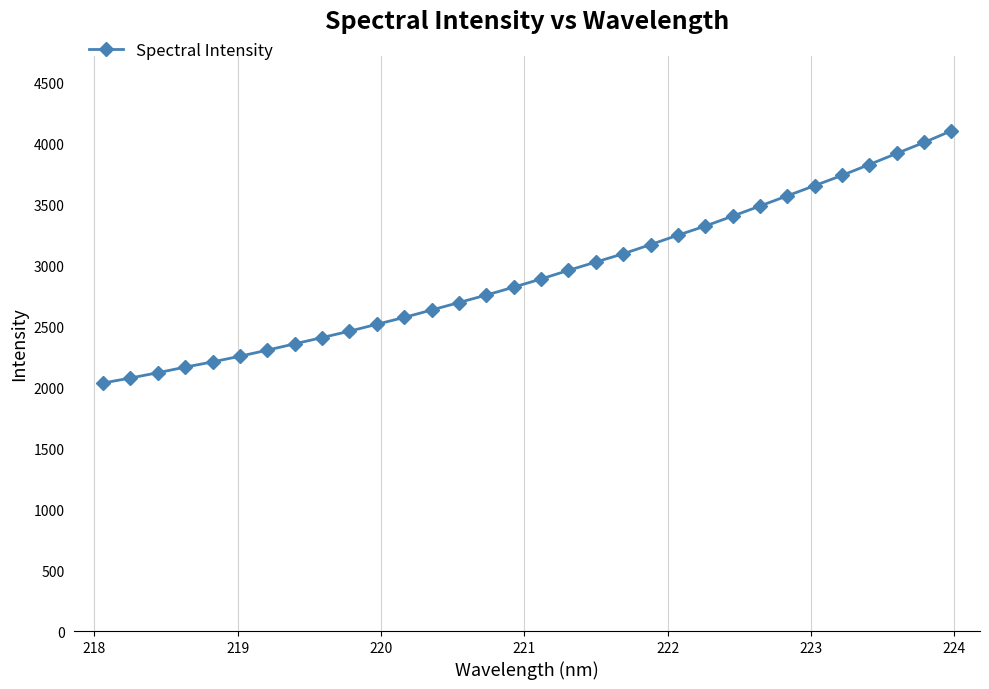

What is the minimum value shown in the chart?

2033.0